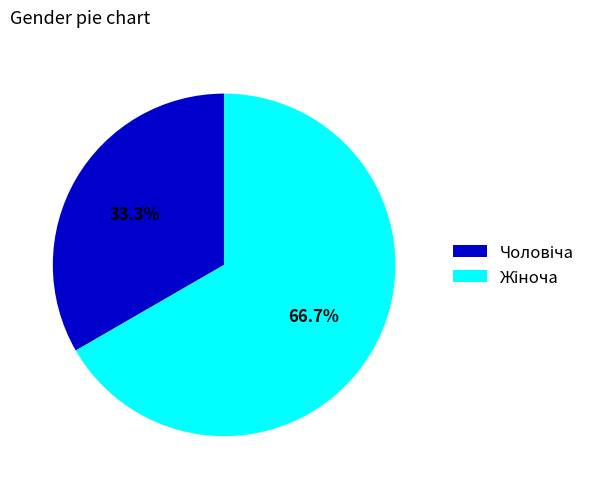

Is there a majority slice in this chart?

Yes